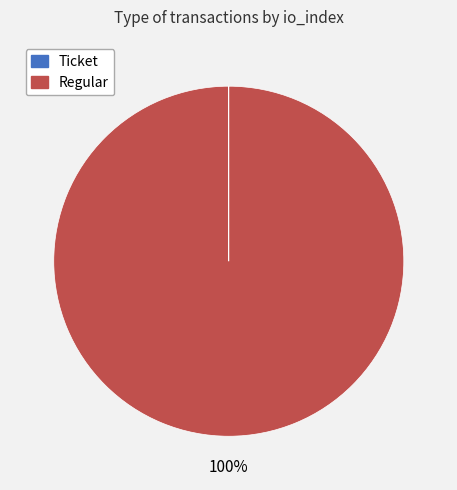

Which category accounts for the majority?

Regular